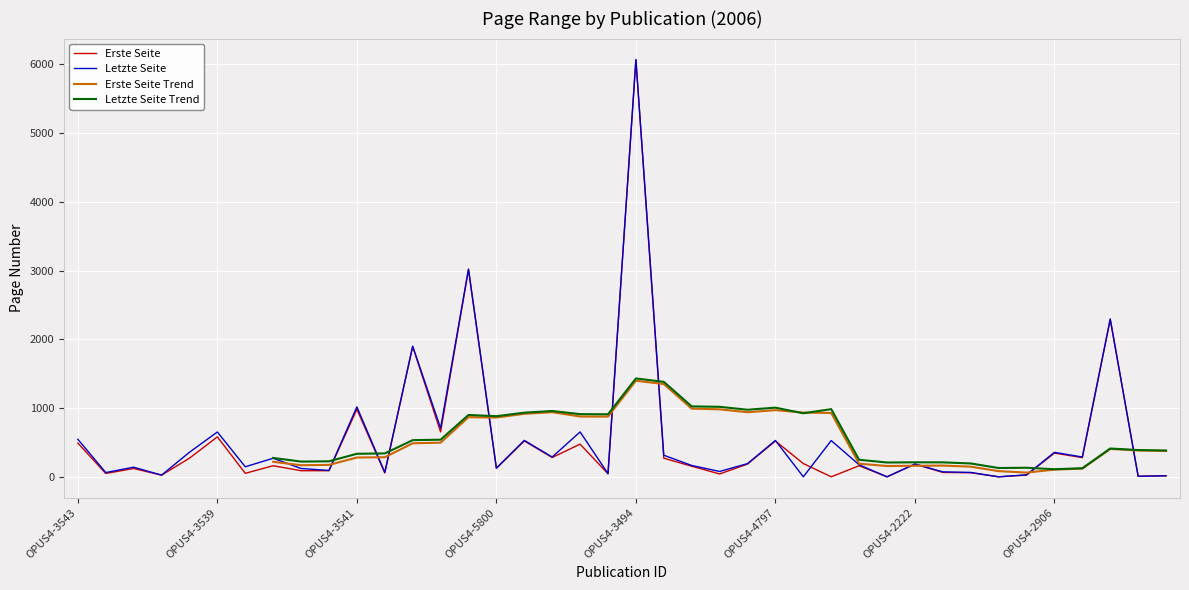

At which category does Letzte Seite Trend reach its first local peak?

14